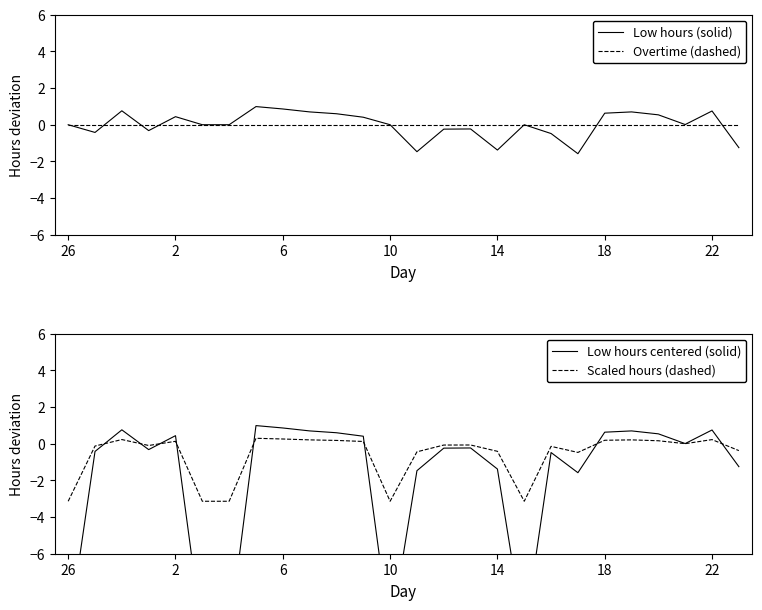

True or false: Low hours centered (solid) and Low hours (solid) intersect in this chart.

False